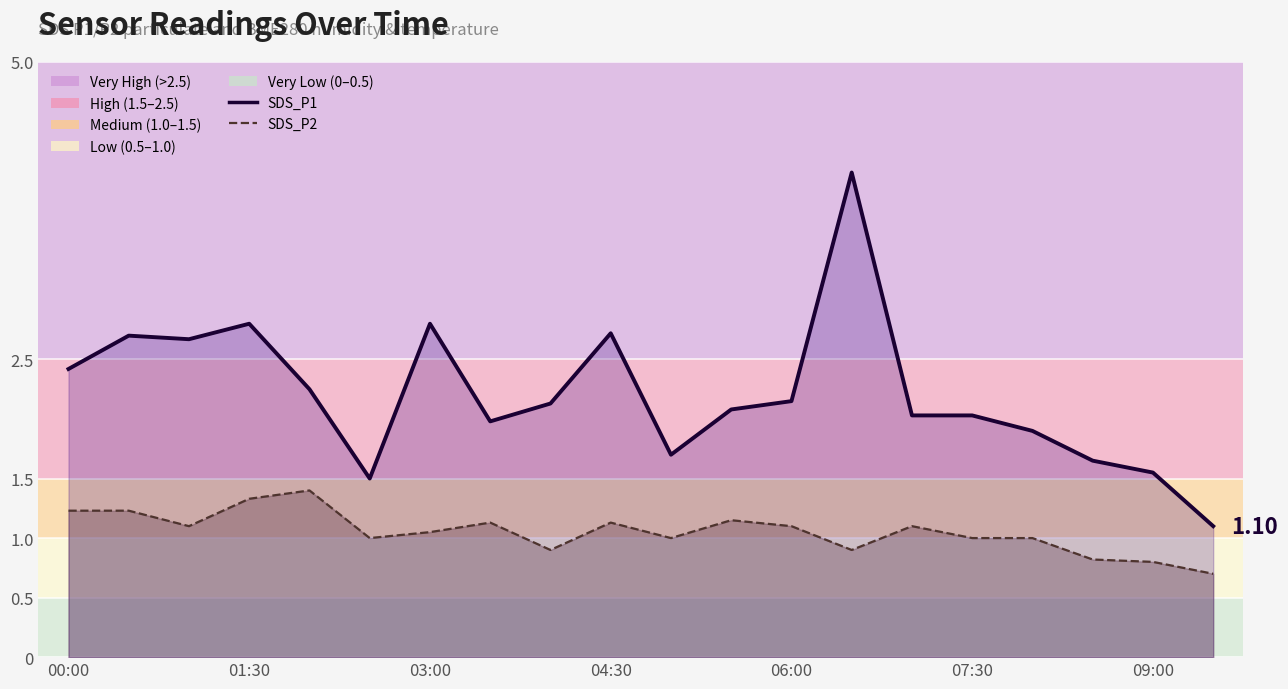

What is the average value of the SDS_P1 line series?

2.2